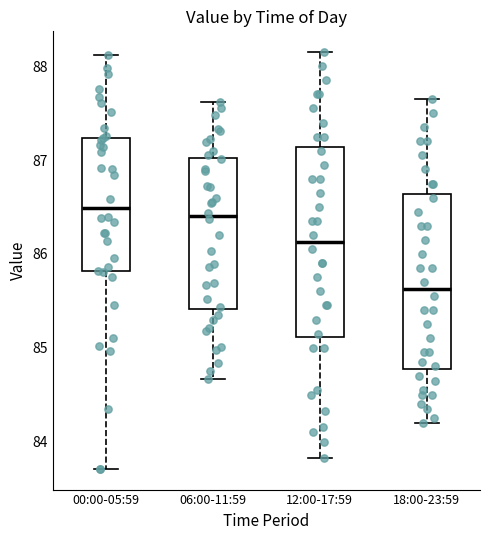

Where is the lower edge of the box for 18:00-23:59 on the y-axis? The values are not printed on the chart, so give them approximately, as read against the axis.

84.8